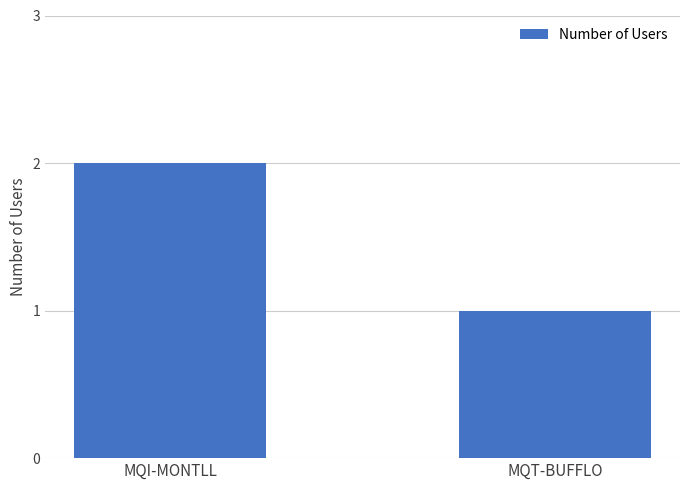

What position from the right is MQT-BUFFLO?

1